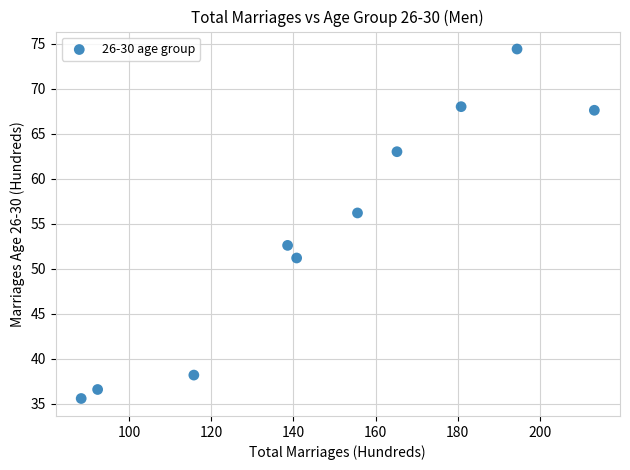

What Y value in the scatter plot is closest to 55?

56.2